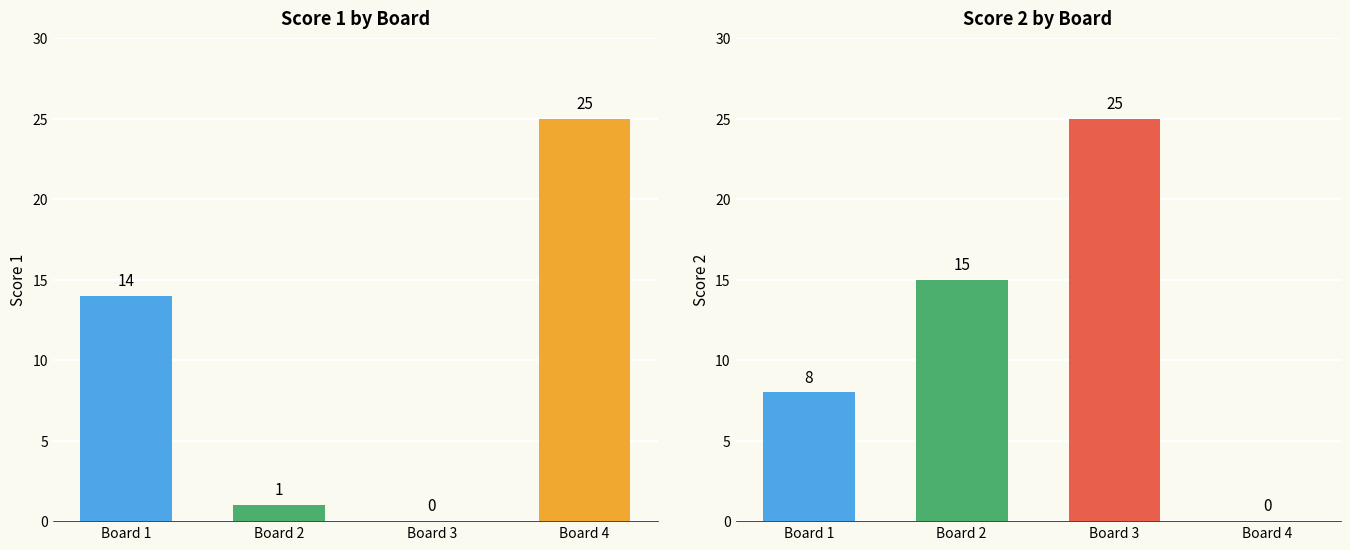

How many bars are there in total?

8